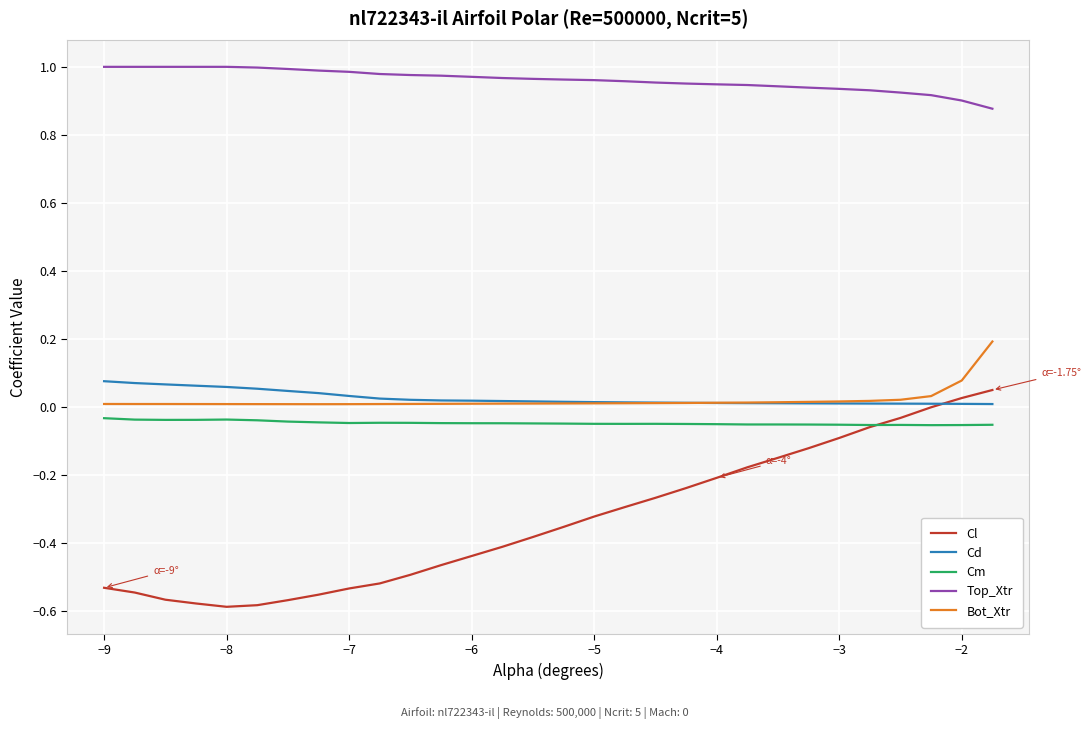

Which series has the largest total across all categories?

Top_Xtr